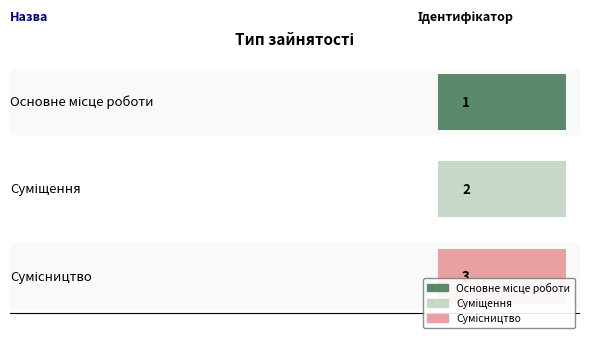

True or false: the data shows 1 at Суміщення.

False